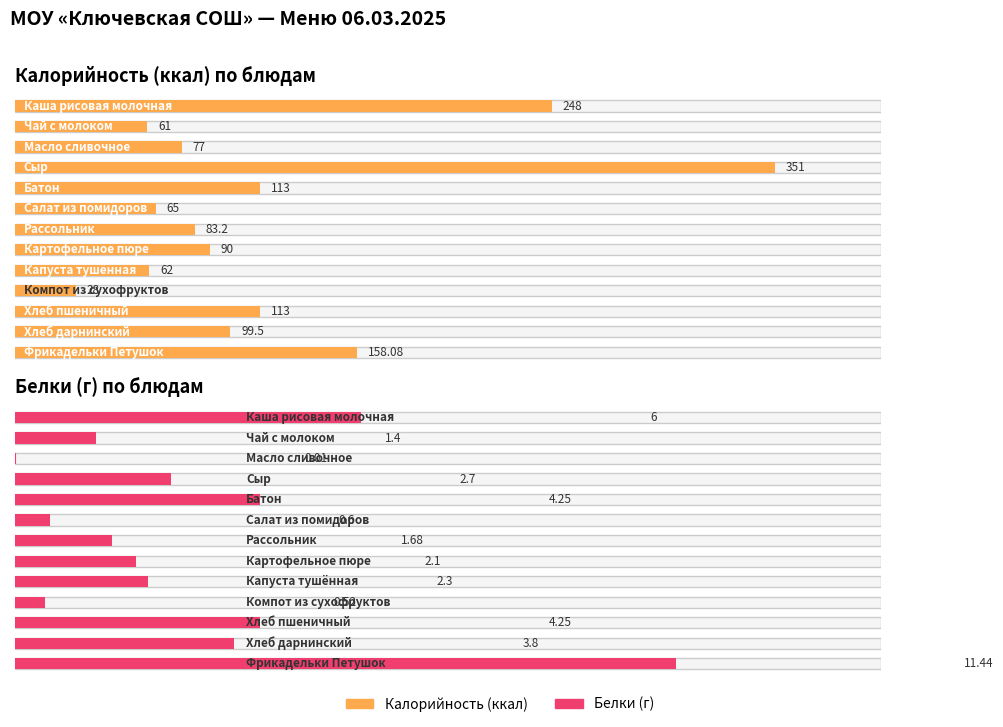

What is the difference between the Белки values at Батон and Масло сливочное?

4.2